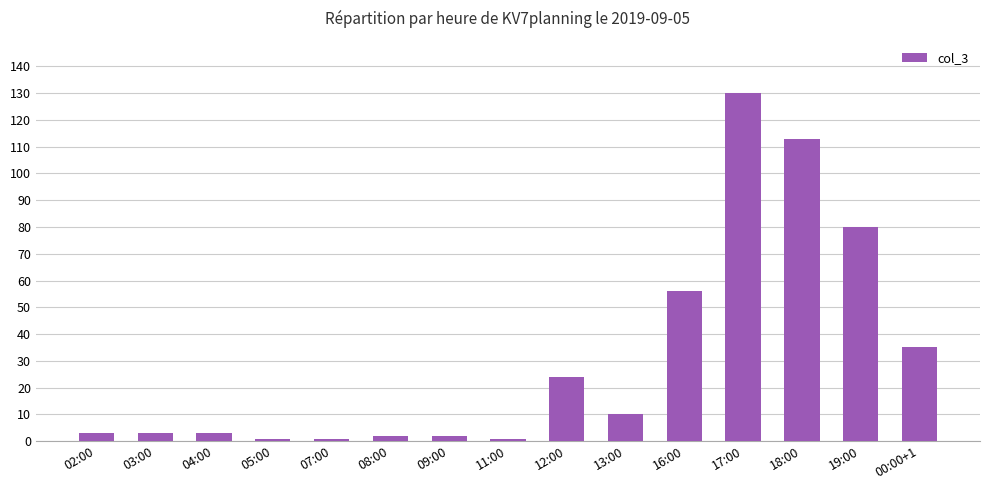

What is the change in value from 05:00 to 12:00?

+23